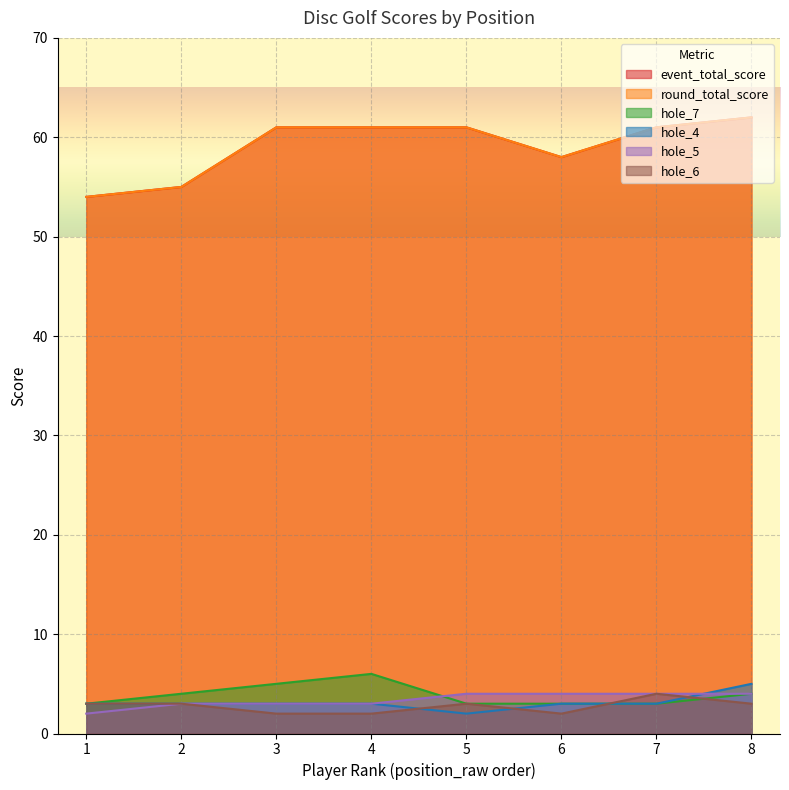

How many series are shown in this chart?

6